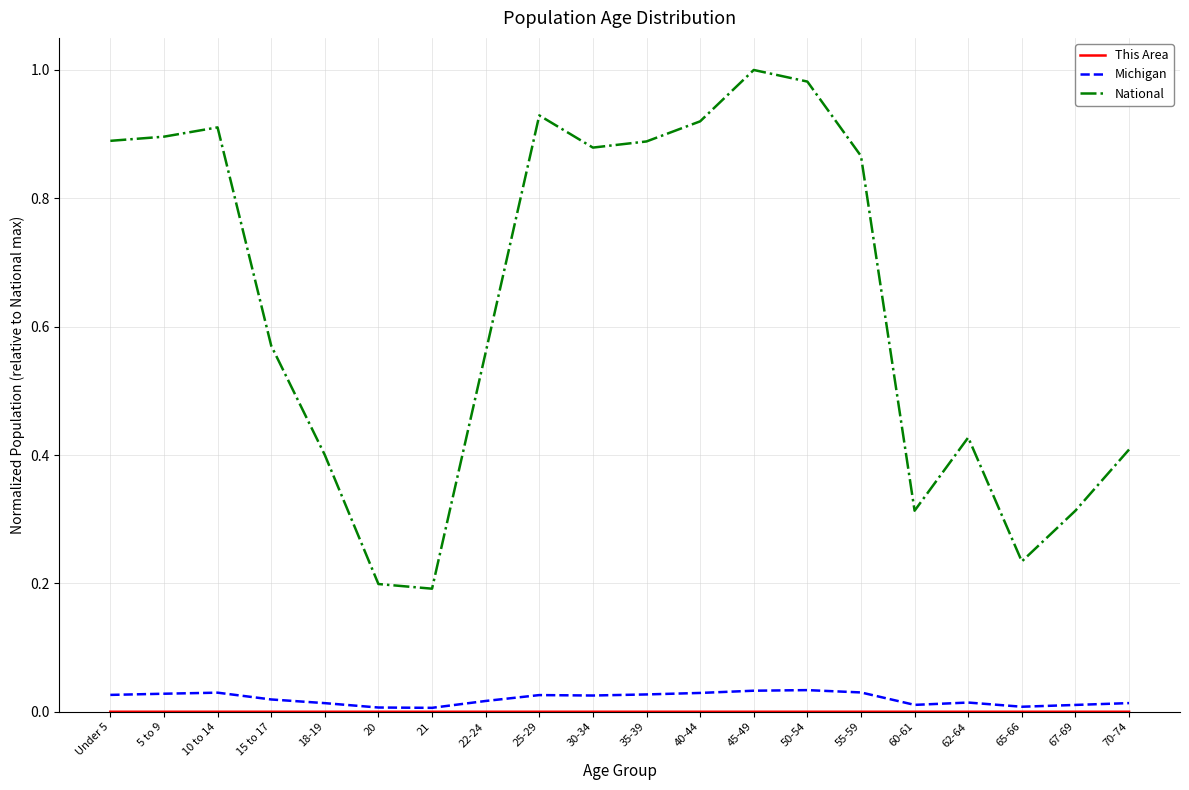

Which series has the largest range (max minus min)?

National